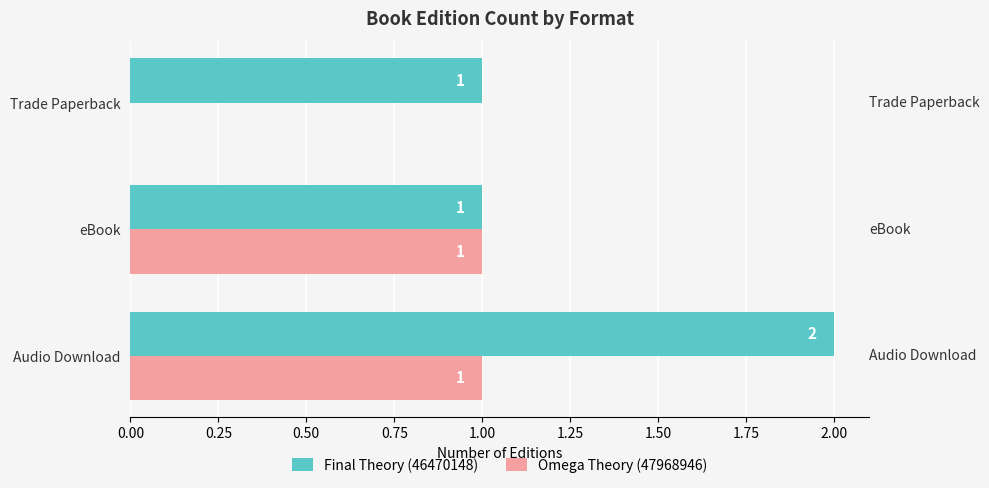

The Omega Theory (47968946) series shows 2 at Audio Download. True or false?

False